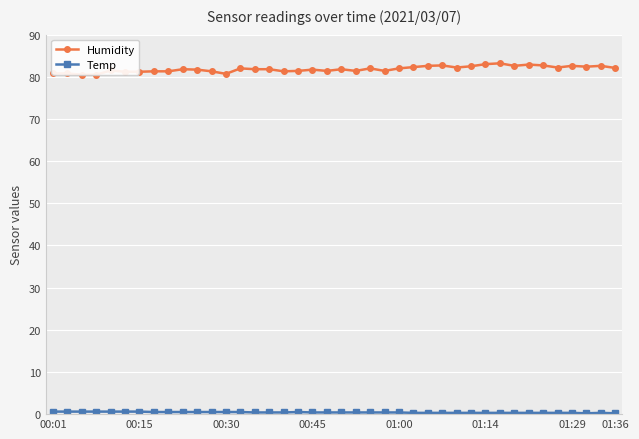

True or false: Humidity has more than 2 points higher than both neighbors.

True